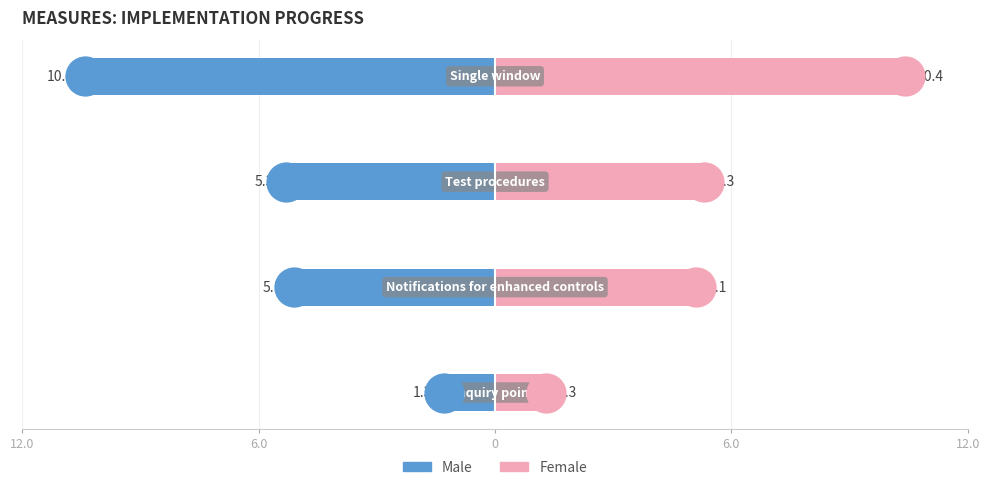

Which series reaches the maximum Y coordinate?

Female